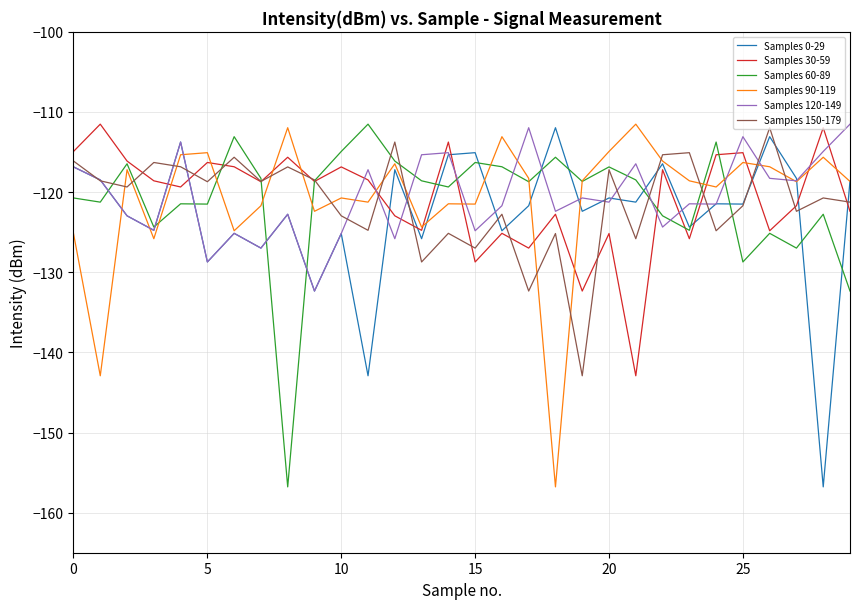

True or false: Samples 150-179 and Samples 90-119 cross at least once.

True